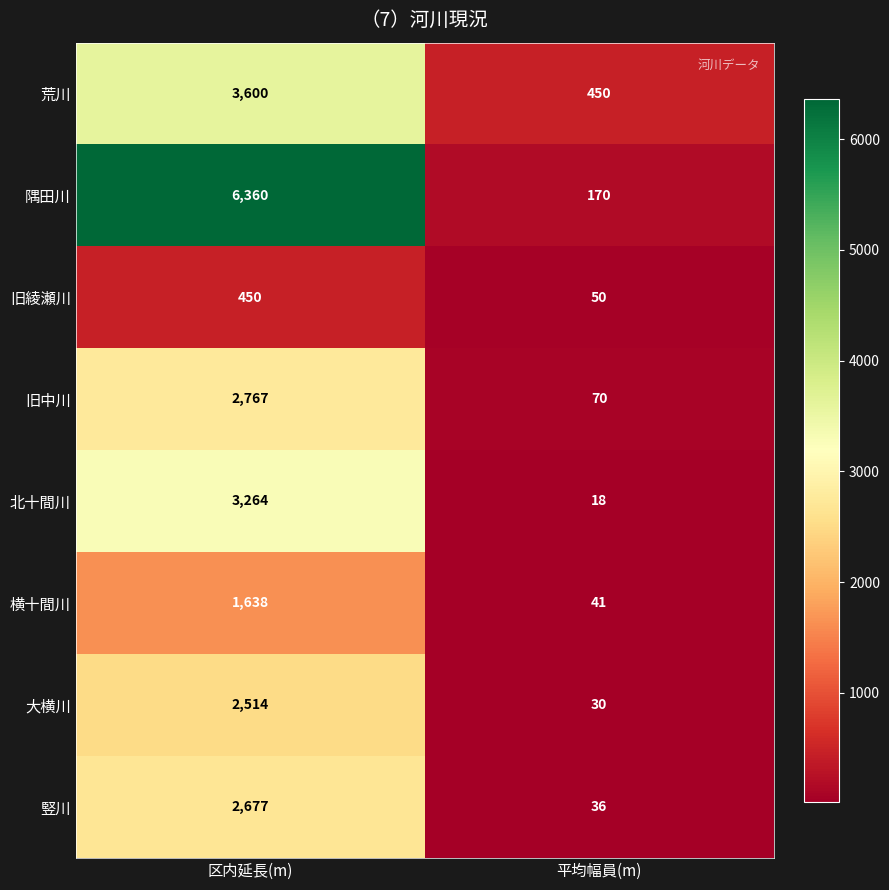

At which label is 横十間川 closest to 839?

平均幅員(m)